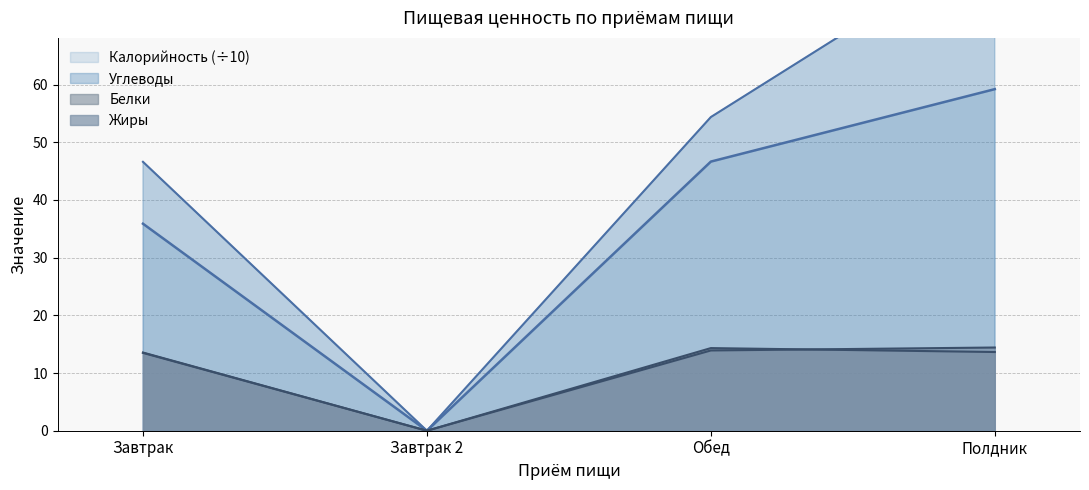

Count the number of categories in the chart.

4